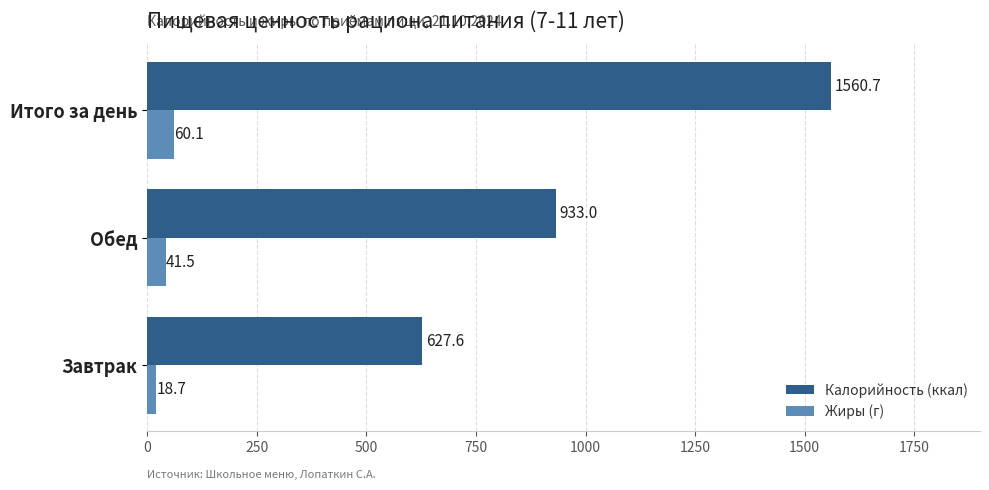

True or false: Калорийность (ккал) has a value of 1122.7 at Завтрак.

False